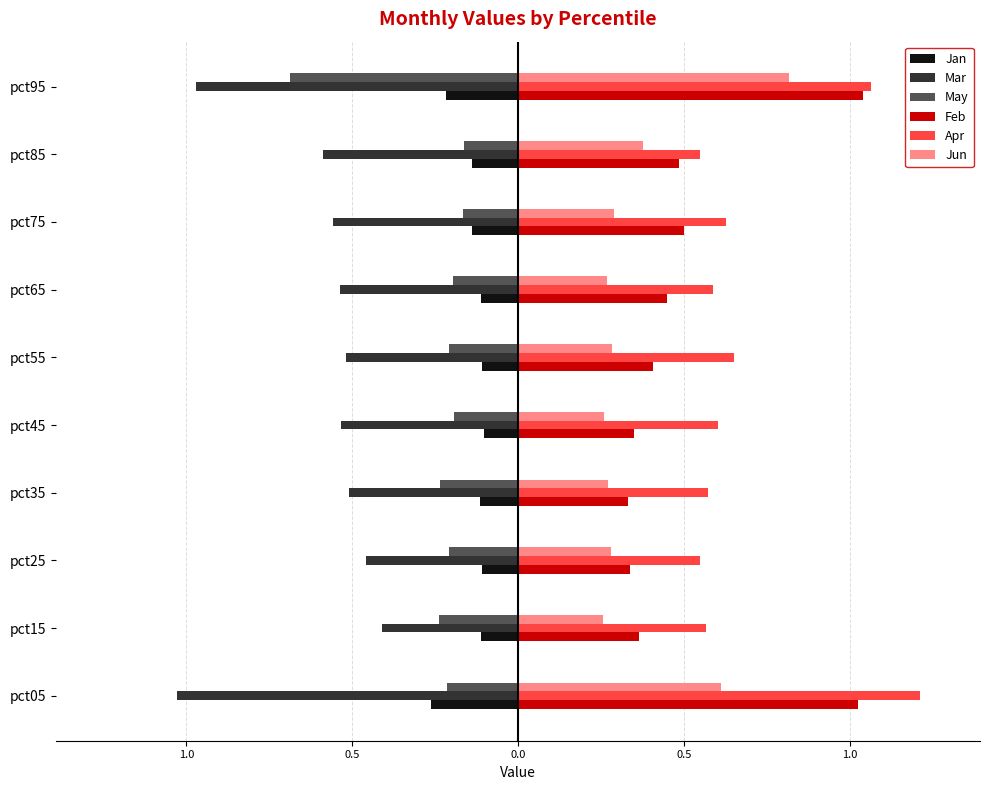

What are all the series names shown in the legend?

Jan, Mar, May, Feb, Apr, Jun